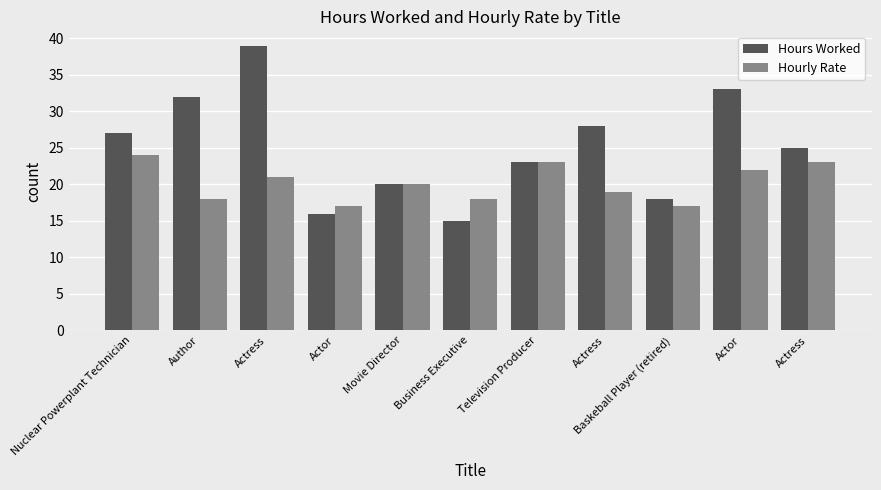

What is the difference between the highest and lowest values at Baskeball Player (retired)?

1